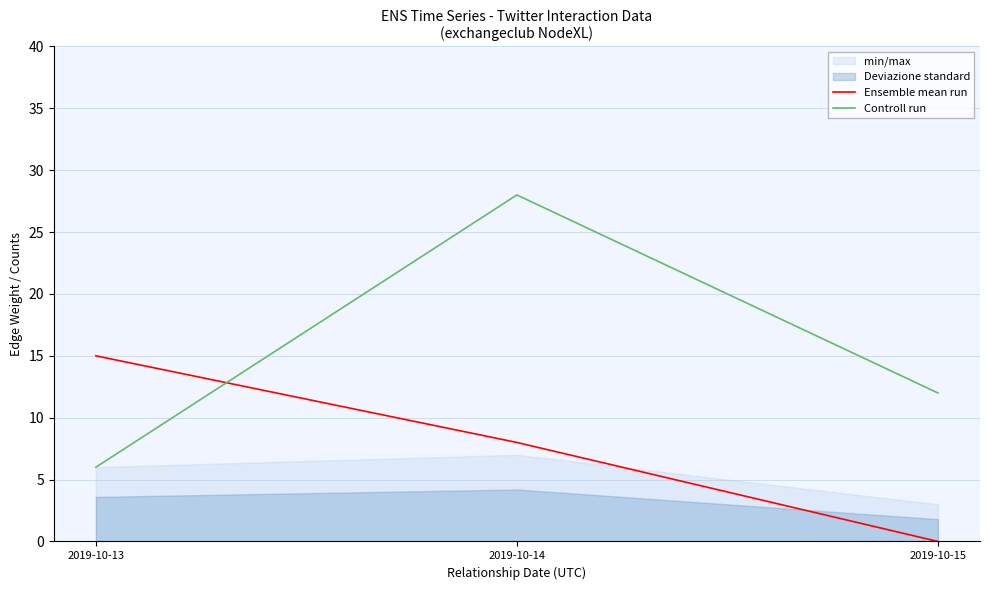

Reading left to right, extract all data points from this chart.

Ensemble mean run: 15	8	0
Controll run: 6	28	12